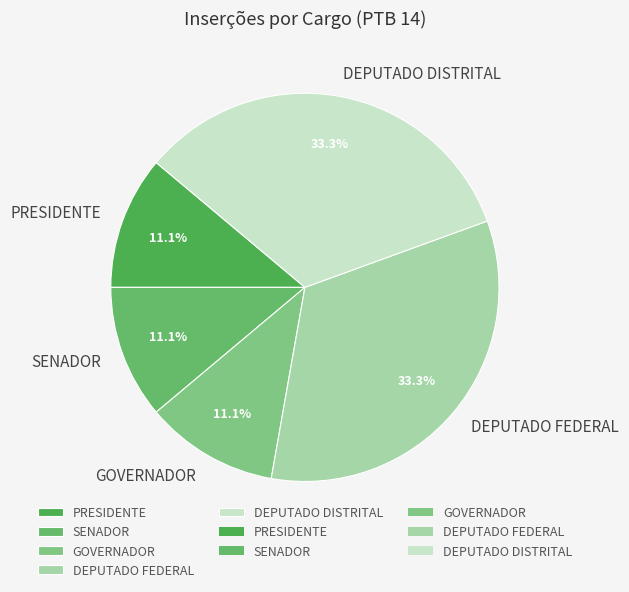

To the nearest percent, what percentage of the pie is GOVERNADOR?

11%